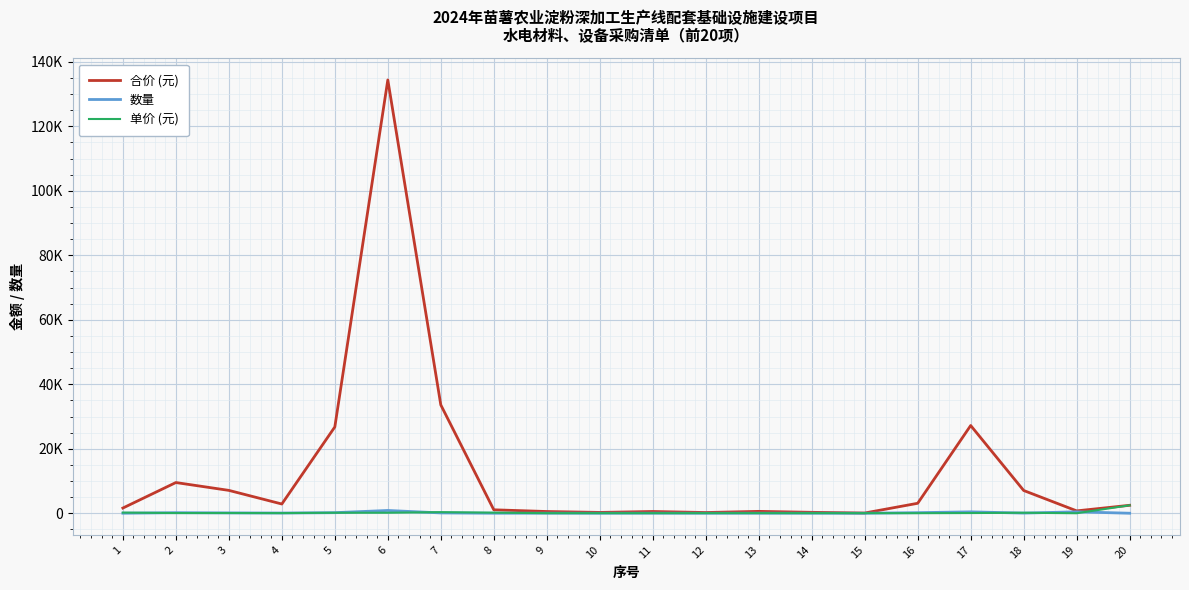

At which category is the sum across all series the highest?

6